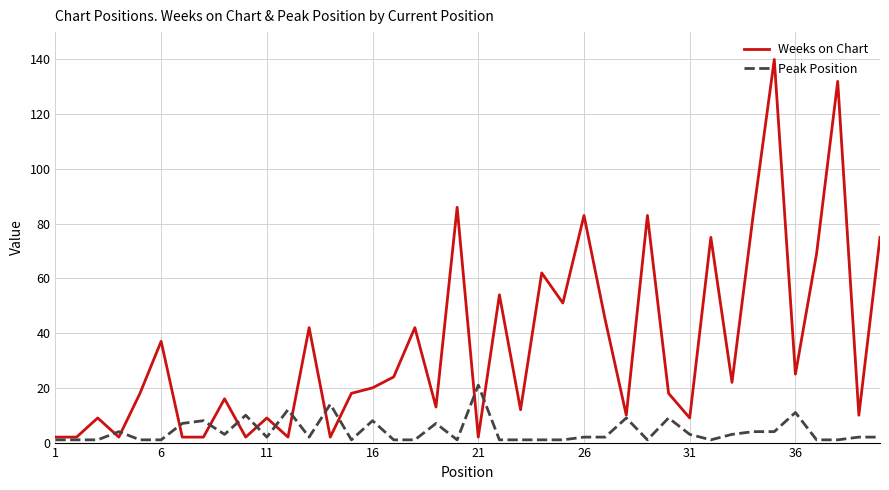

What is the highest value of the Weeks on Chart series?

140